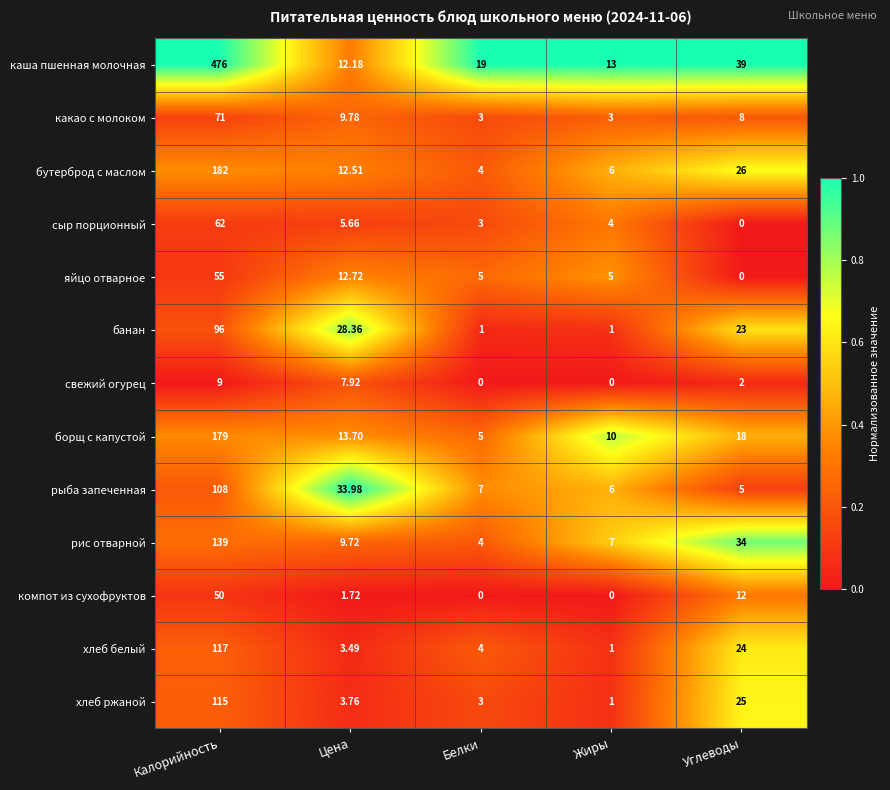

Which category has the highest value in the бутерброд с маслом series?

Калорийность